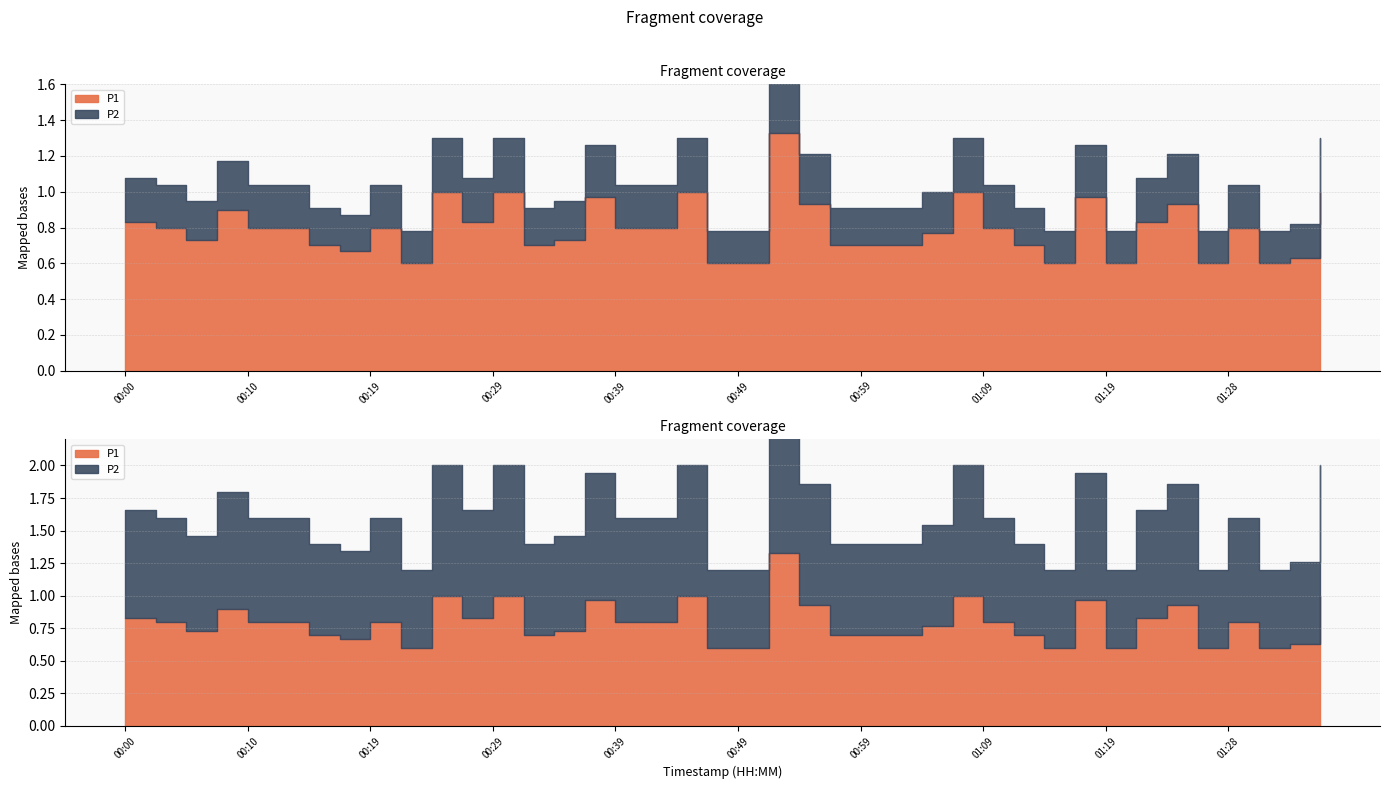

What is the sum of all P1 values?

31.9